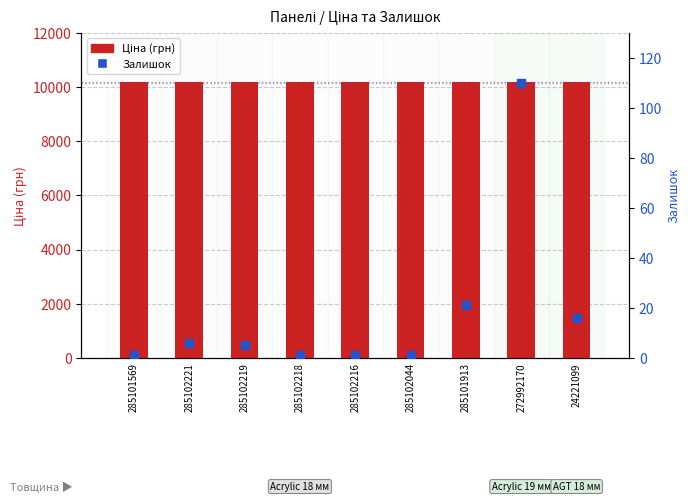

What are all the series names shown in the legend?

Ціна (грн), Залишок